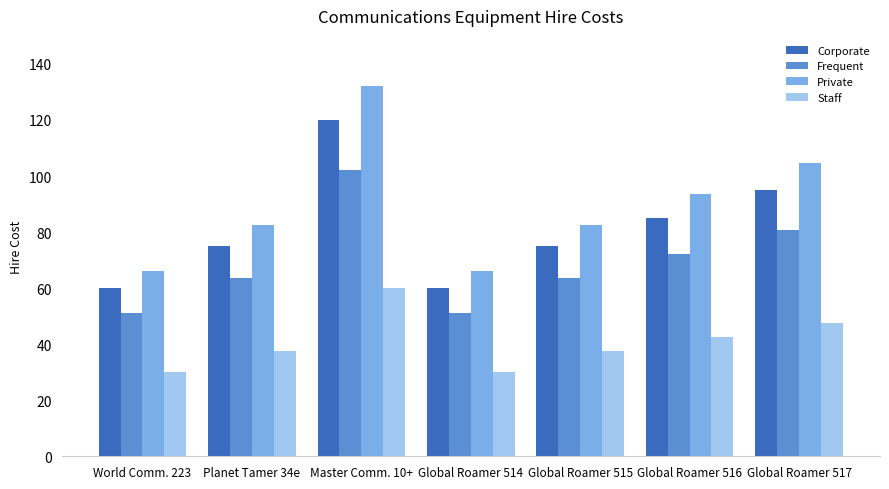

What is the approximate value of Frequent at World Comm. 223?

51.0